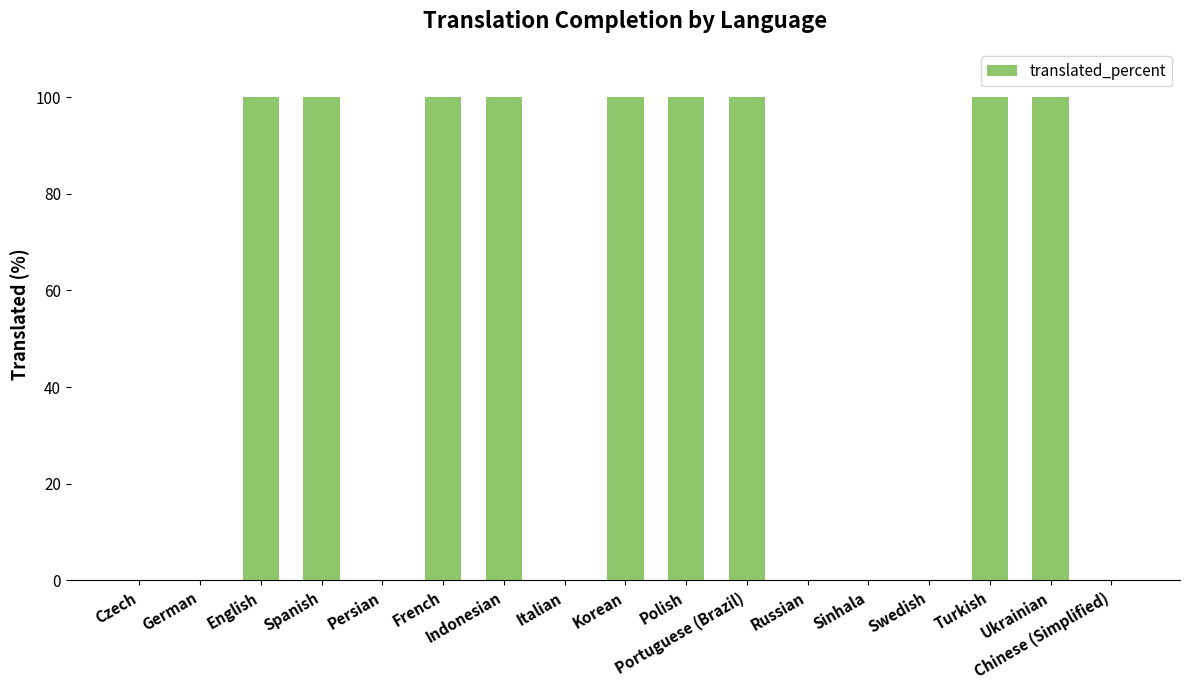

Is it true that the value at Indonesian is 65?

False